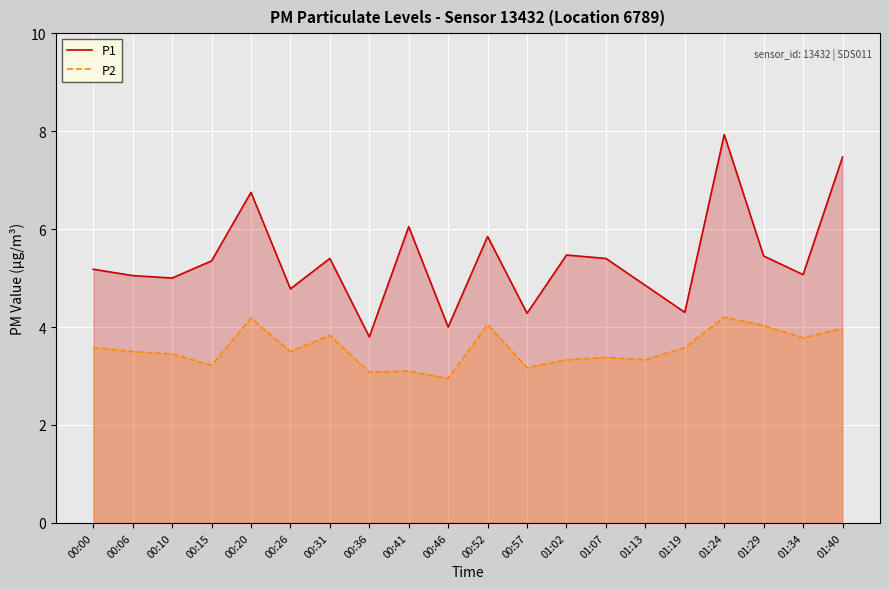

What are all the series names shown in the legend?

P1, P2